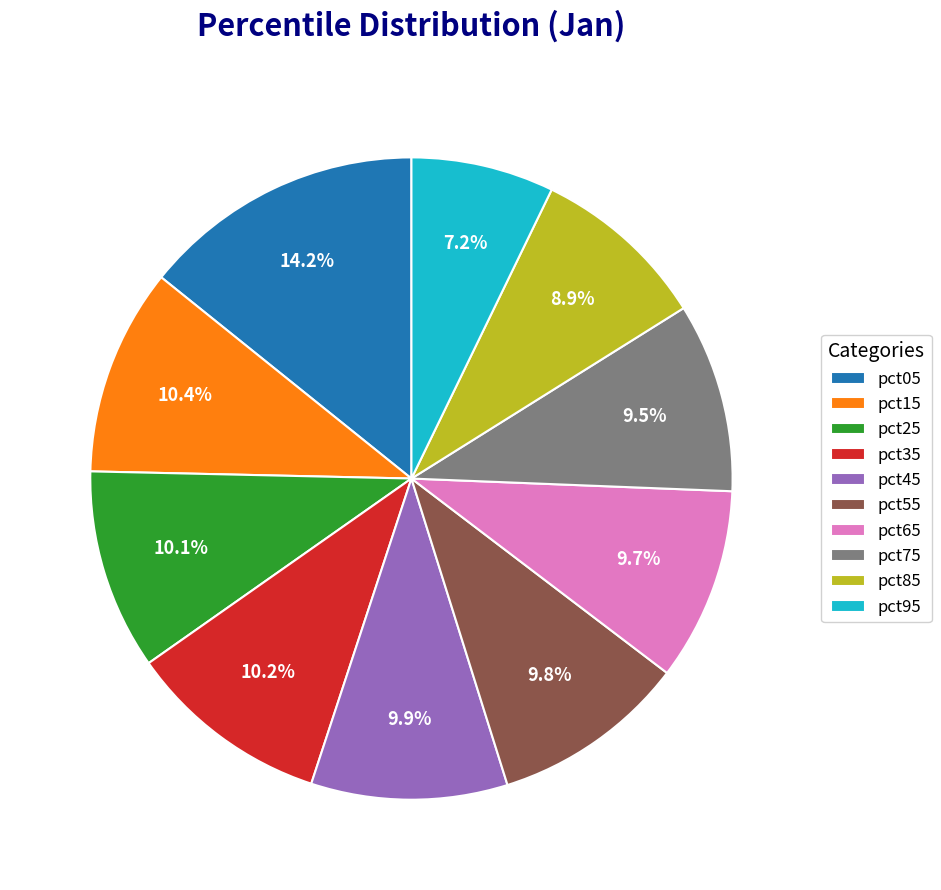

What percentage do pct75 and pct85 together represent?

18.4%